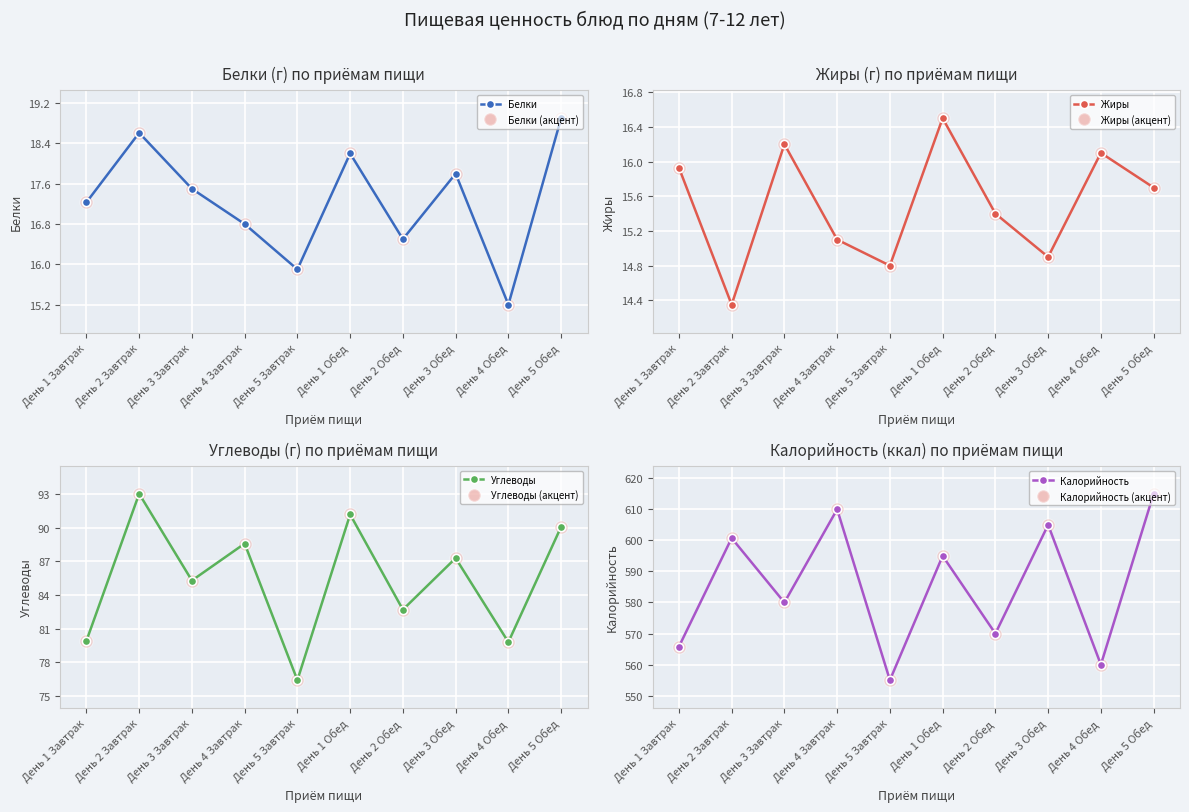

How many interior local peaks does the Белки series have?

3